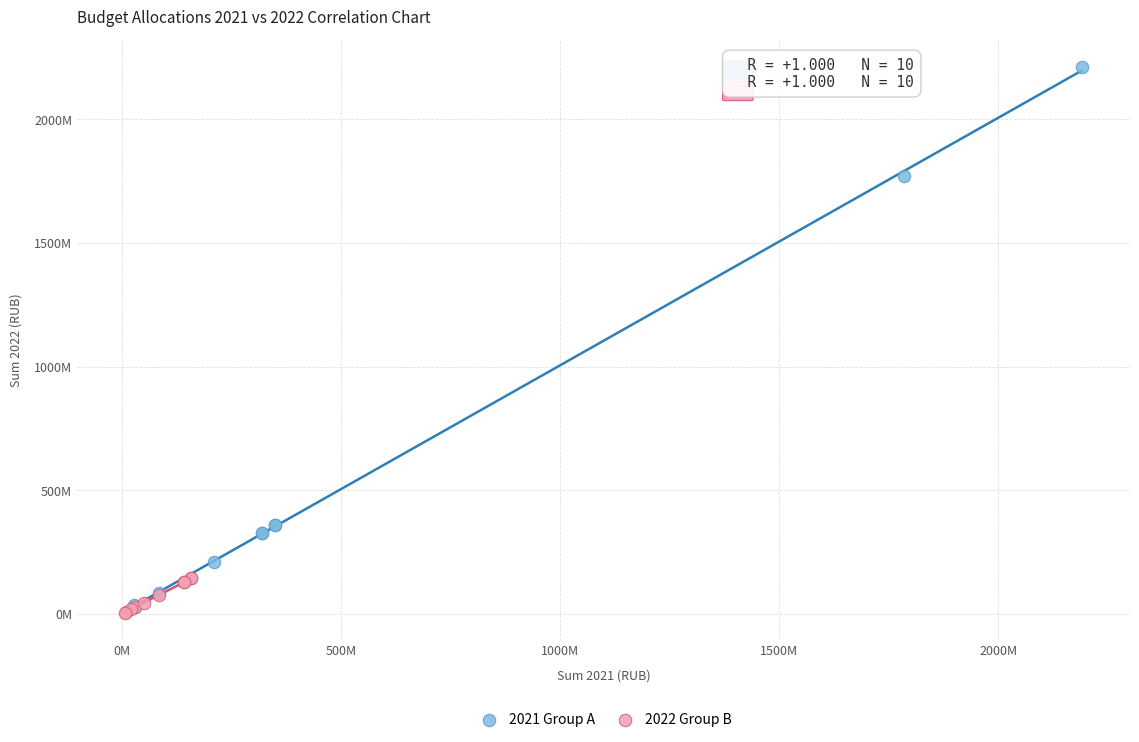

What are all the series names shown in the legend?

2021 Group A, 2022 Group B